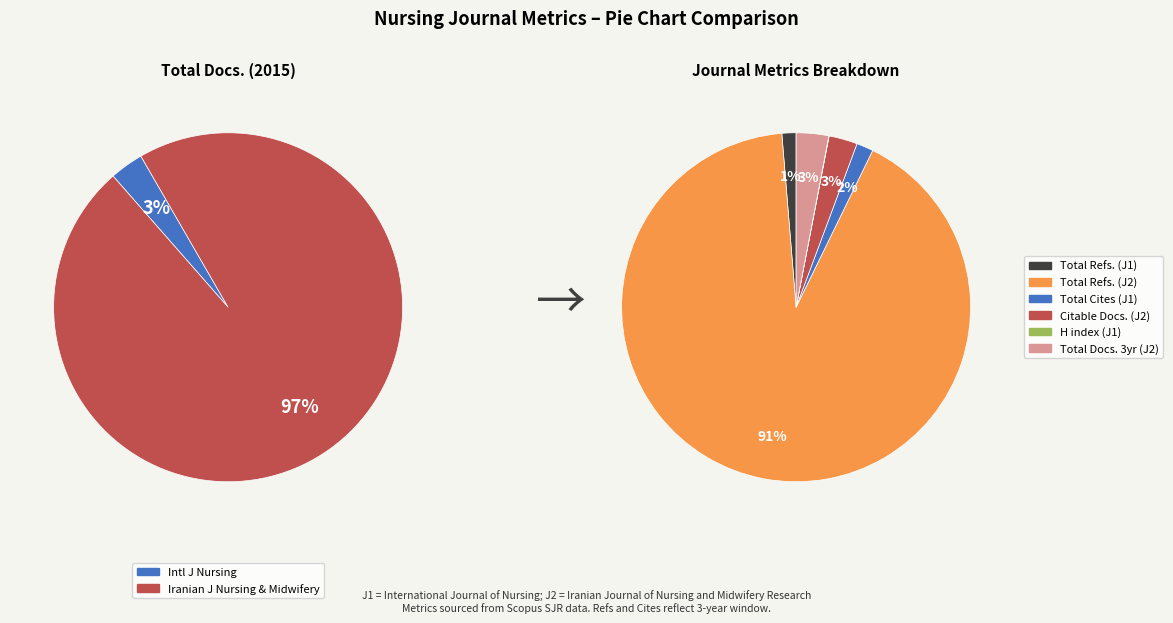

How many slices are in this pie chart?

2